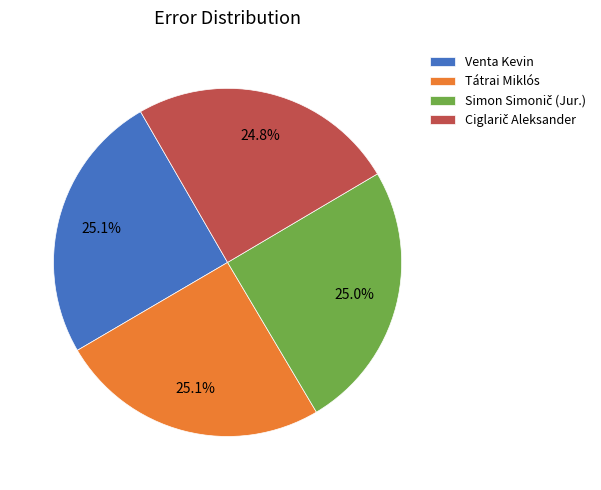

Is there a majority slice in this chart?

No